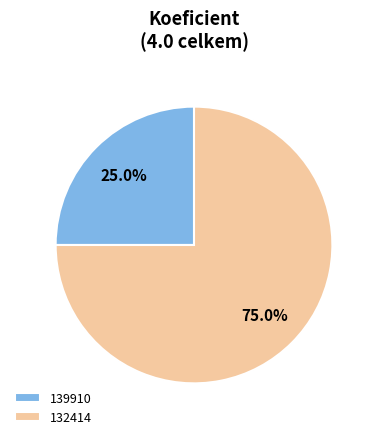

What percentage do 132414 and 139910 together represent?

100.0%